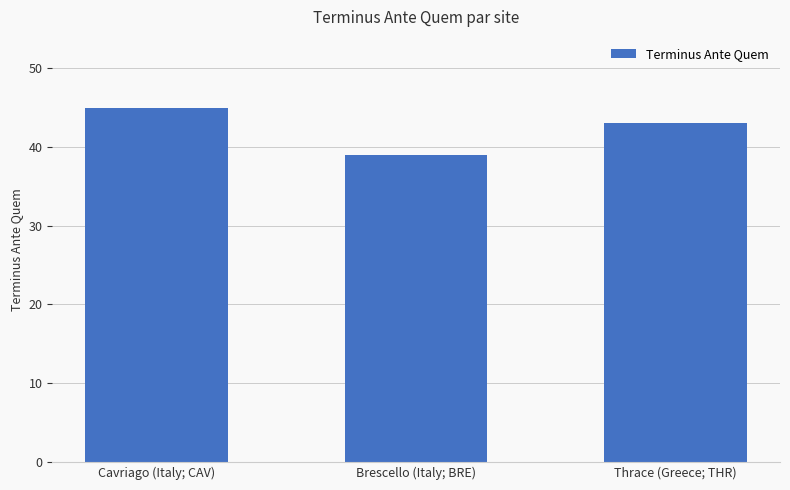

At which category does the chart reach its minimum across all series?

Brescello (Italy; BRE)